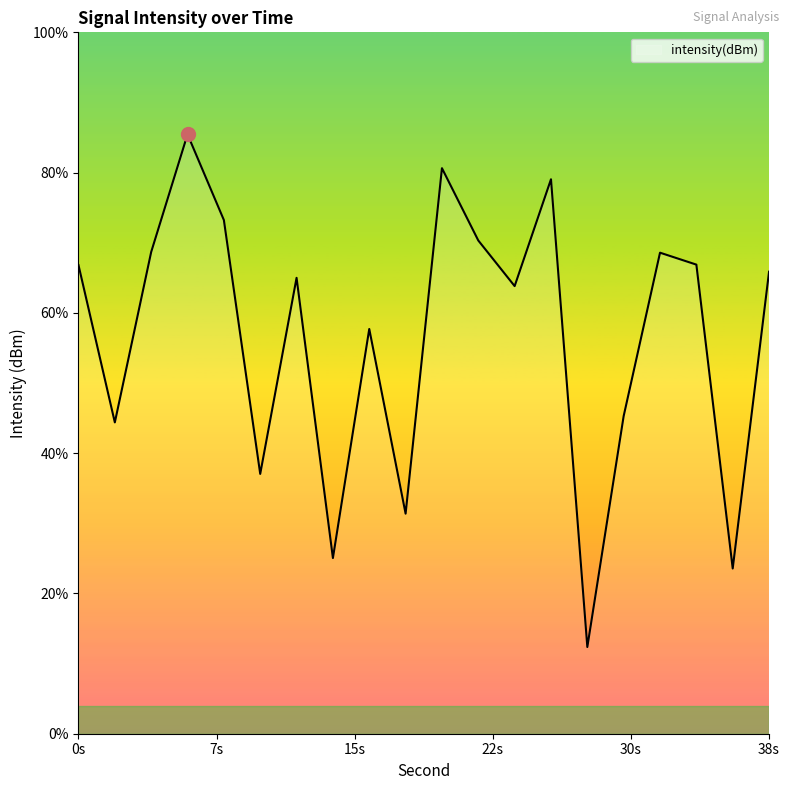

Rank the categories by value from highest to lowest.

6, 20, 26, 8, 22, 4, 32, 34, 0, 38, 12, 24, 16, 30, 2, 10, 18, 14, 36, 28